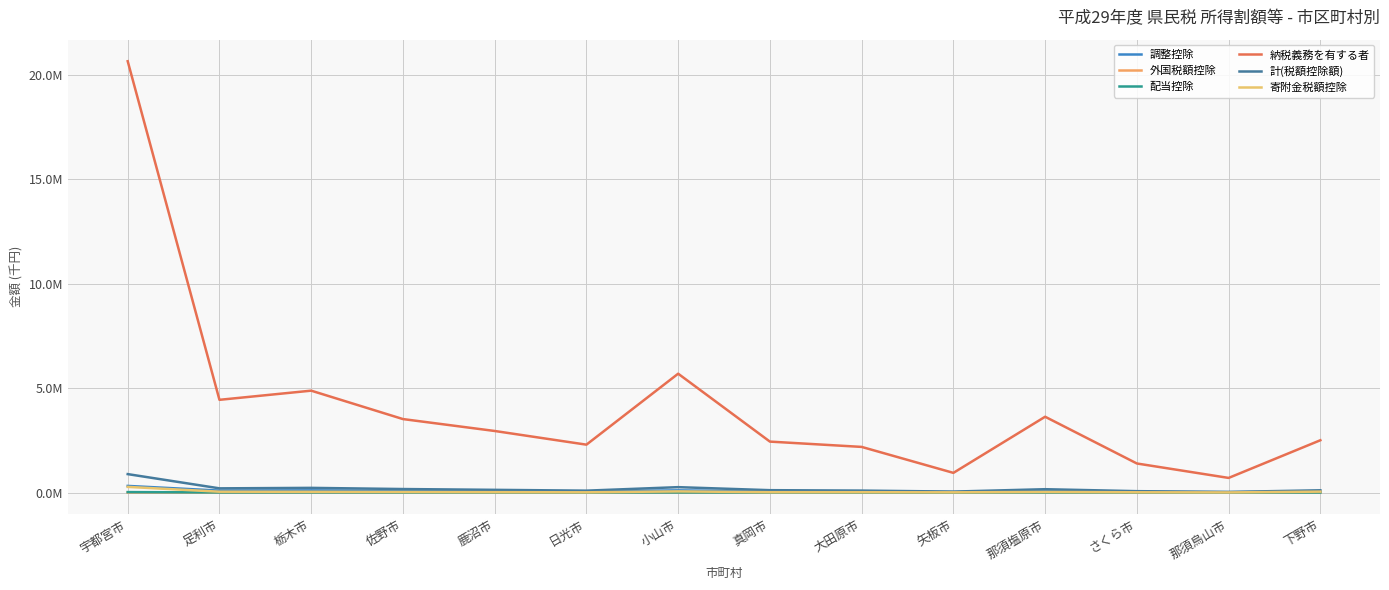

True or false: 計(税額控除額) and 納税義務を有する者 intersect in this chart.

False